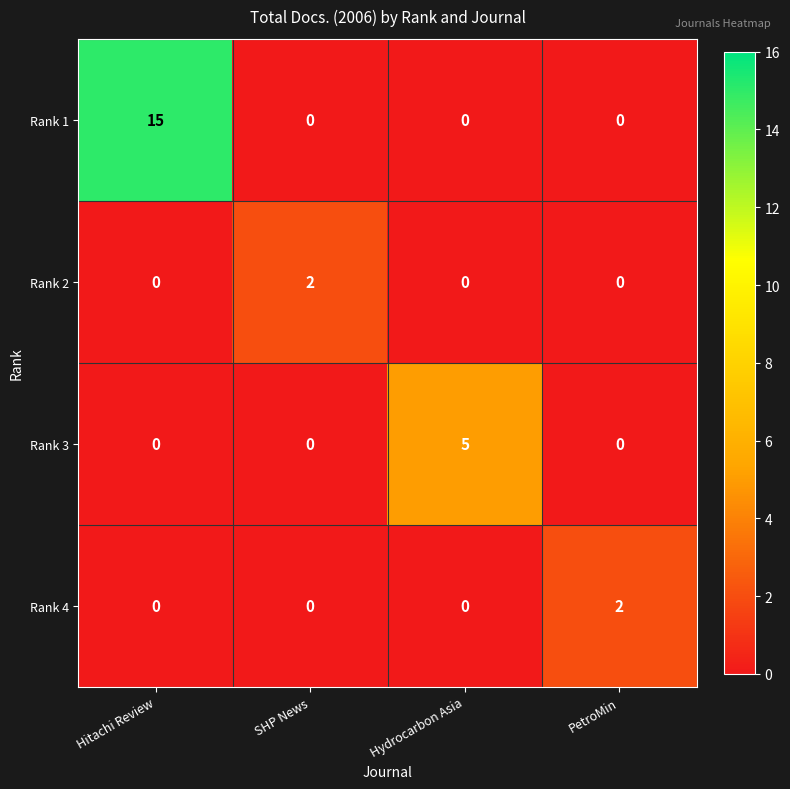

Which series has the largest range (max minus min)?

Rank 1